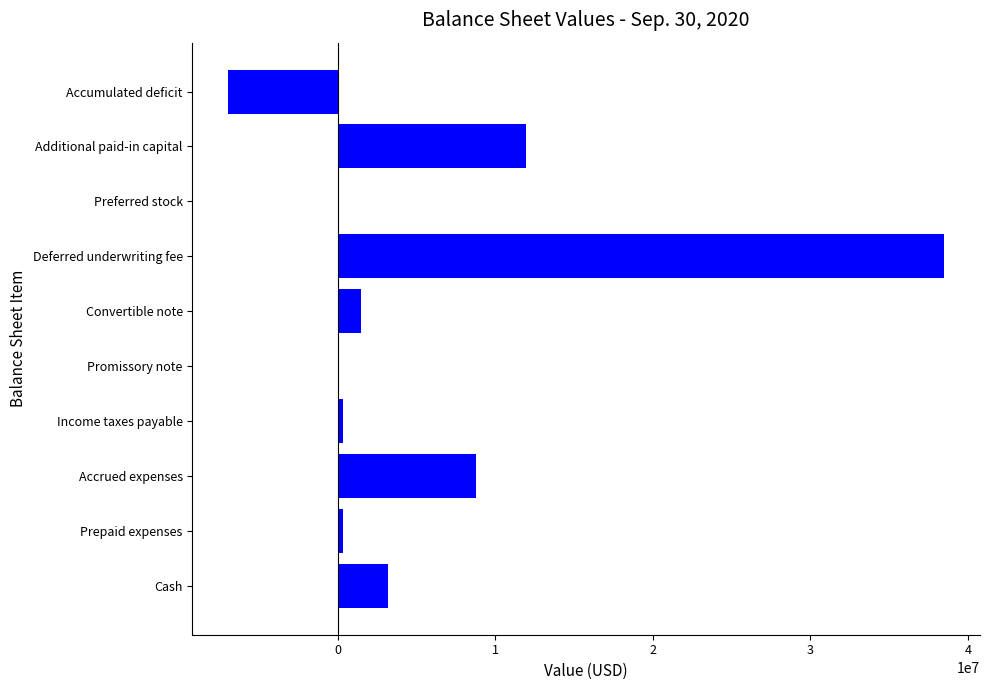

Between Deferred underwriting fee and Convertible note, which is larger?

Deferred underwriting fee